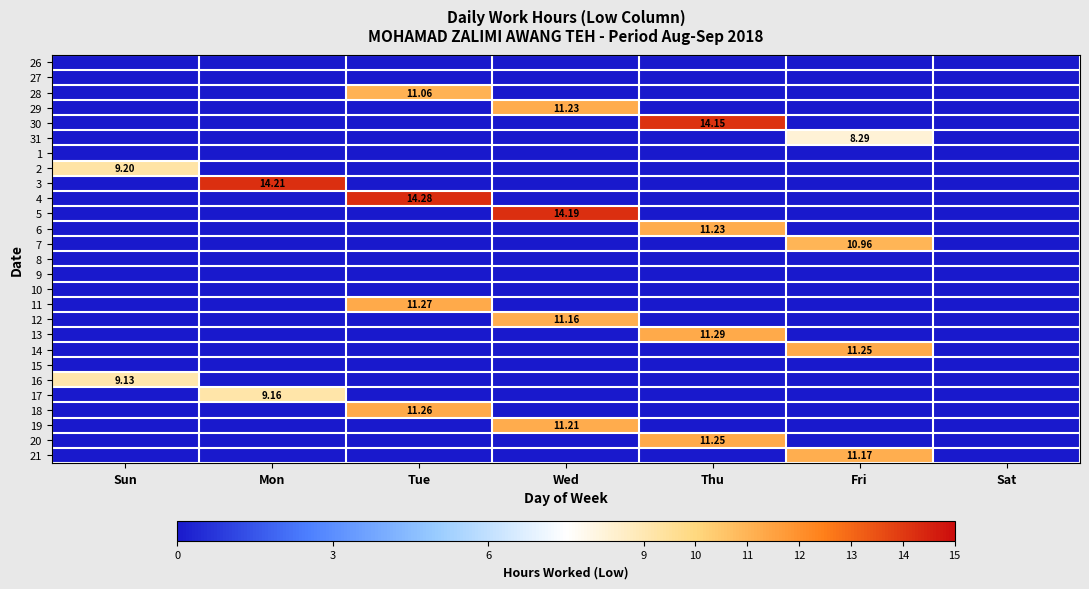

At which category is the sum across all series the highest?

Thu